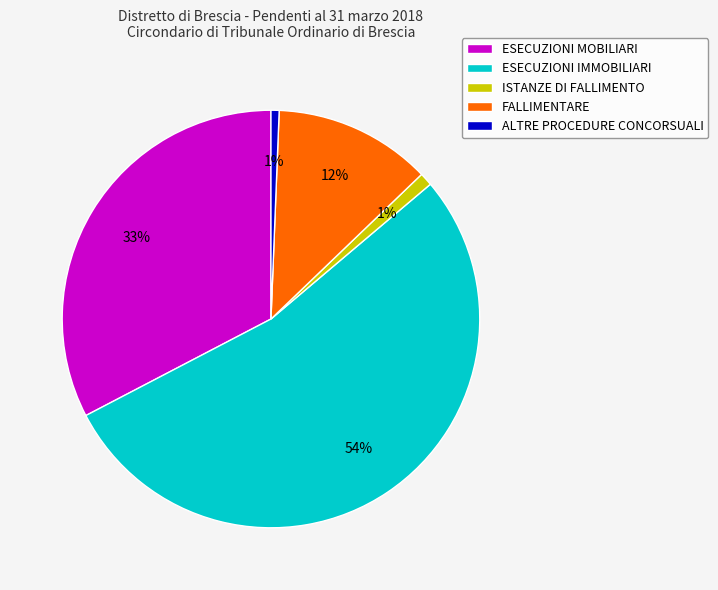

Does ESECUZIONI IMMOBILIARI account for over 50% of the chart?

Yes